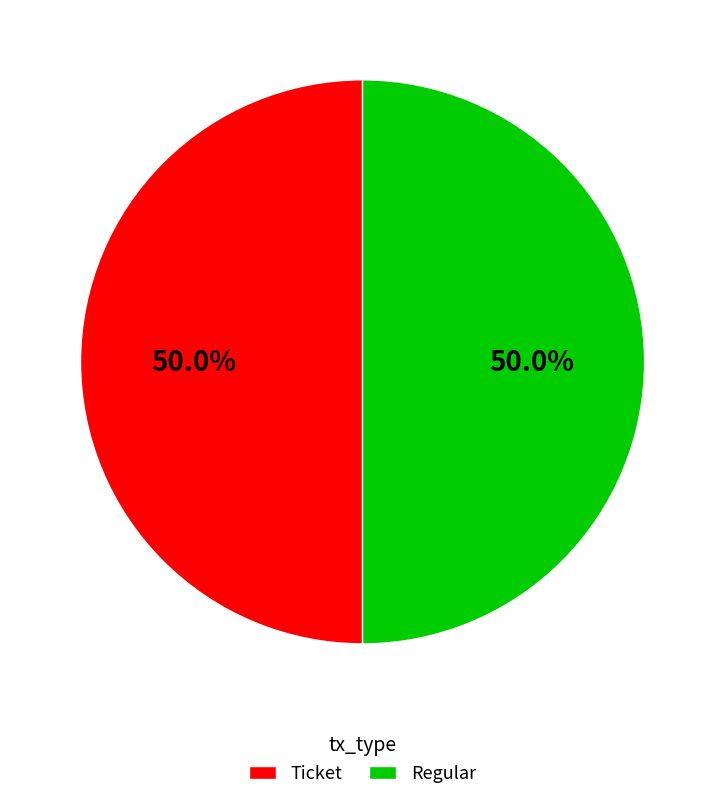

Combined, do Ticket and Regular account for over 50%?

Yes